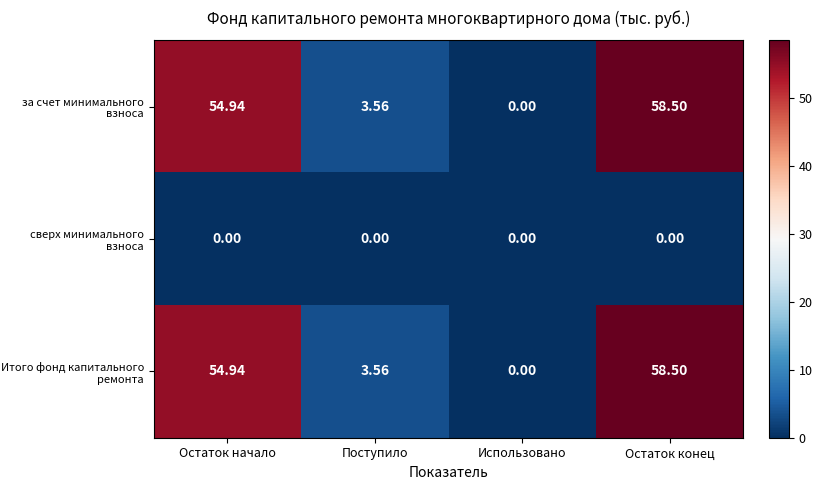

Rank the categories by Итого фонд капитального ремонта value from lowest to highest.

Использовано, Поступило, Остаток начало, Остаток конец